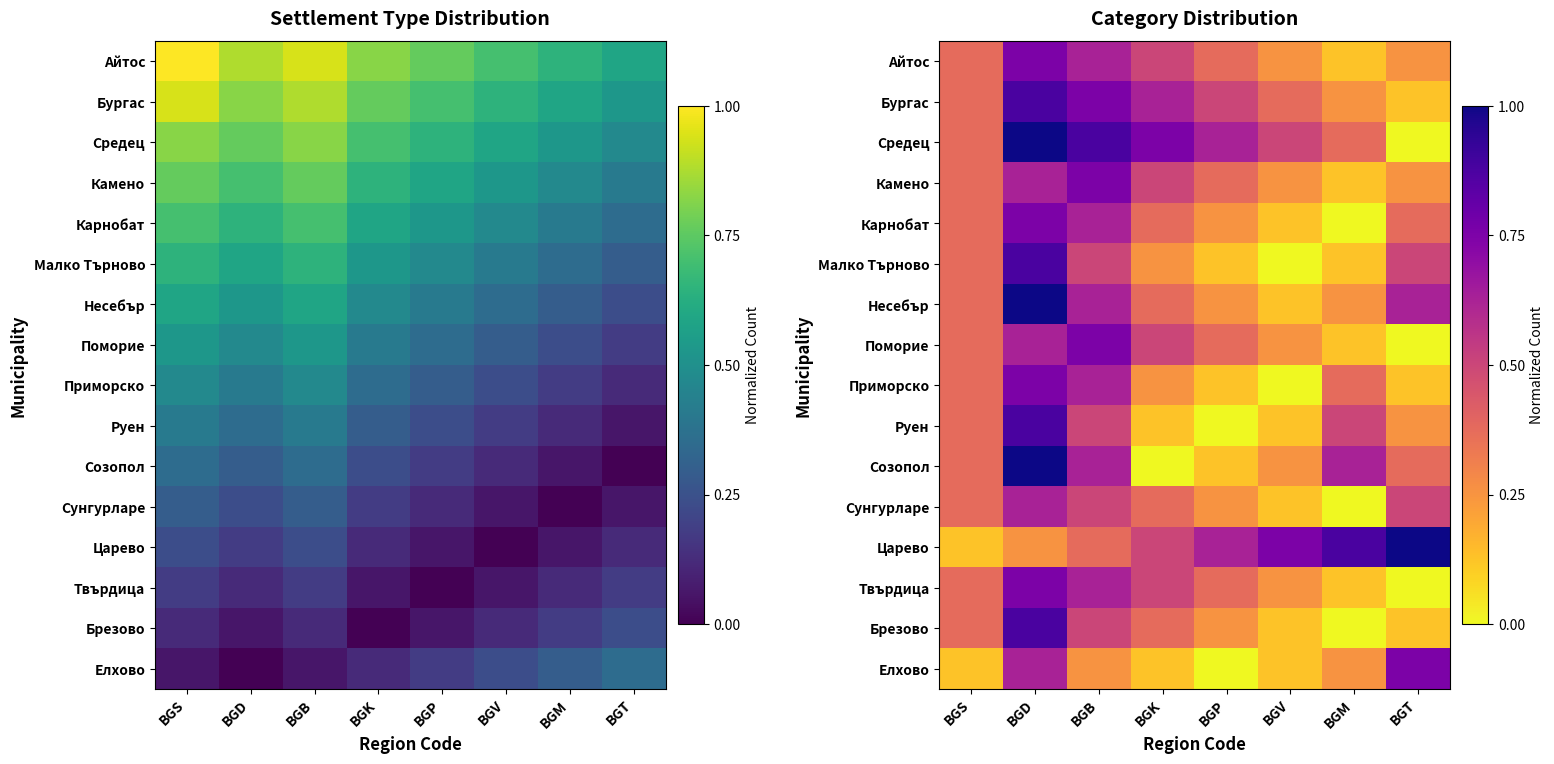

Rank the categories by Айтос value from highest to lowest.

BGD, BGB, BGK, BGS, BGP, BGV, BGT, BGM